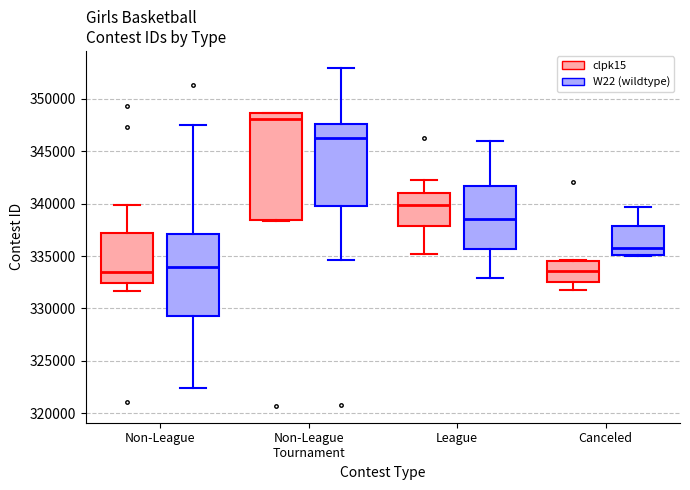

Which box is the tallest, from its lower edge to its upper edge?

Non-League Tournament (clpk15)